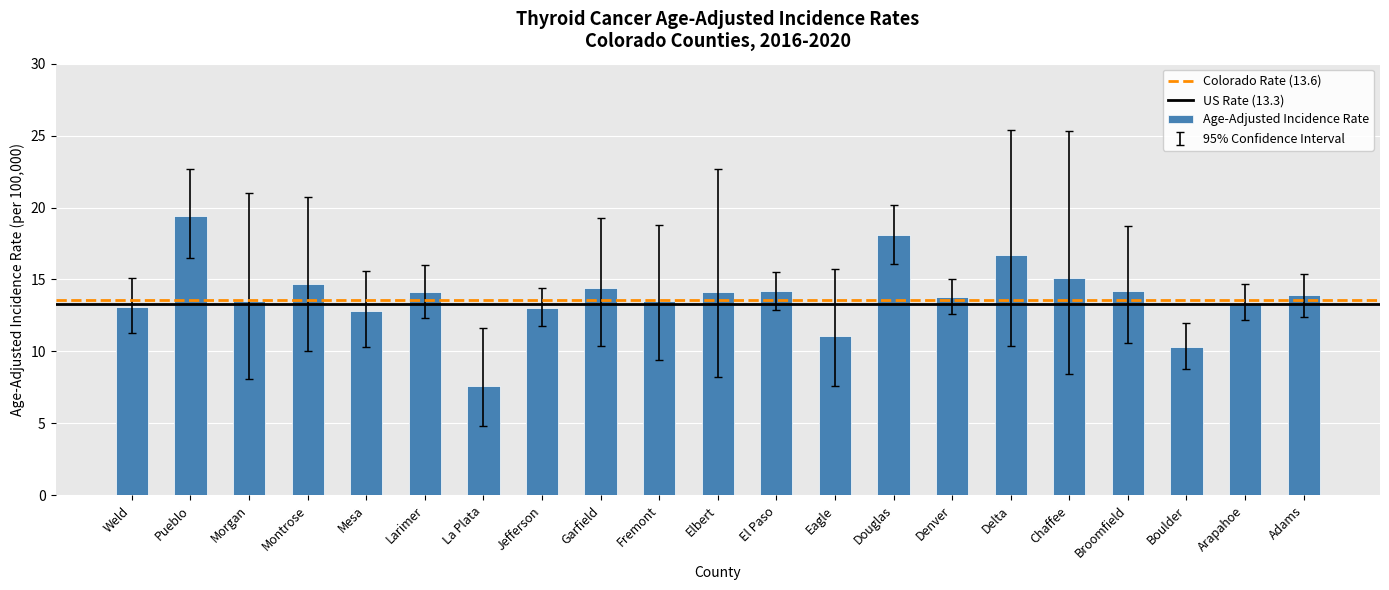

Which label corresponds to the smallest value in the chart?

La Plata